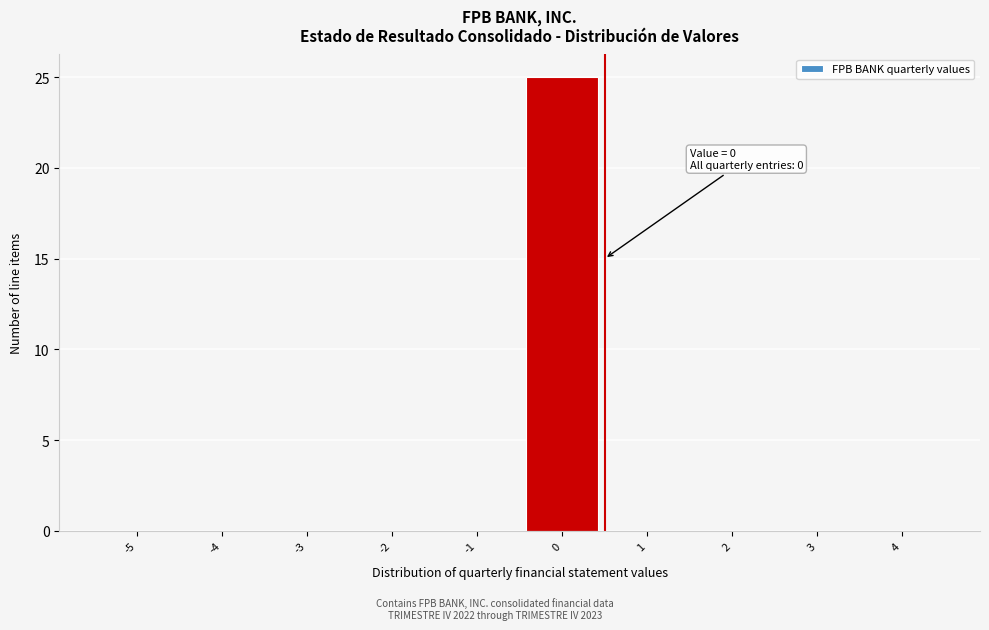

Reading left to right, list all the values displayed in this chart.

-5=0	-4=0	-3=0	-2=0	-1=0	0=25	1=0	2=0	3=0	4=0